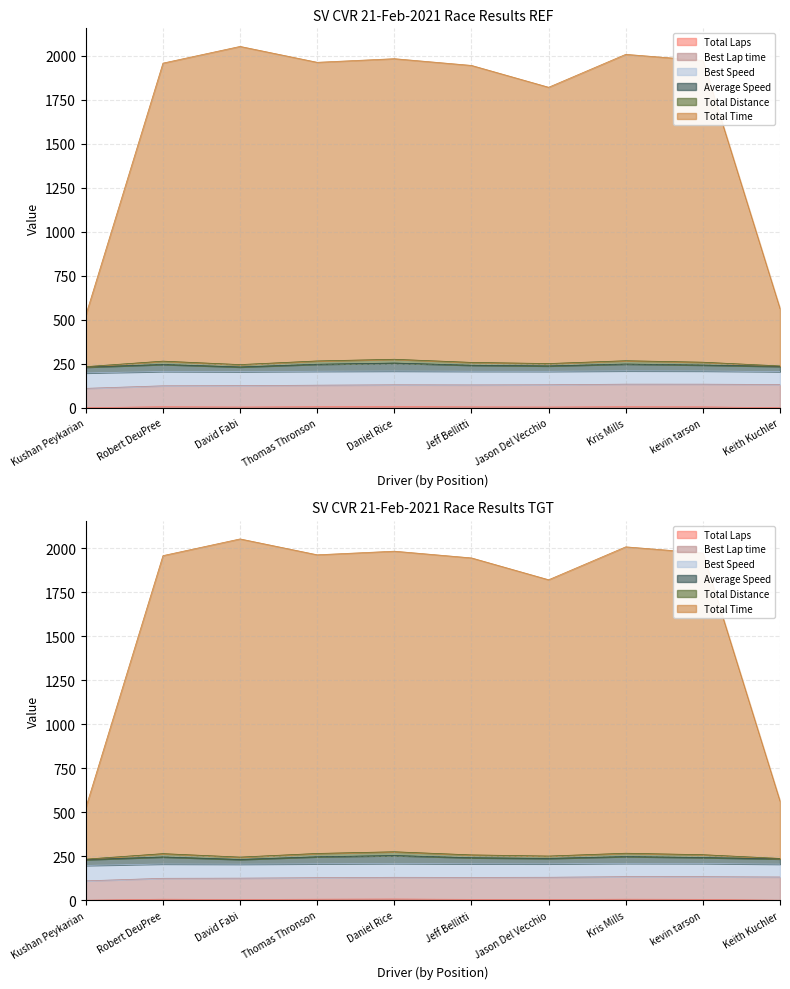

Count the number of categories in the chart.

10